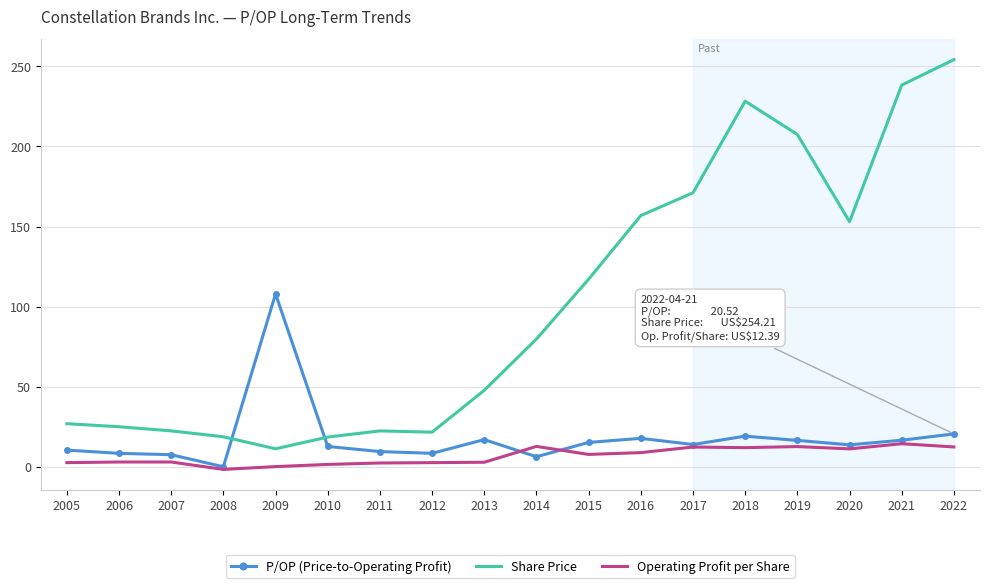

Is it true that Share Price equals 270.6 at 2017?

False